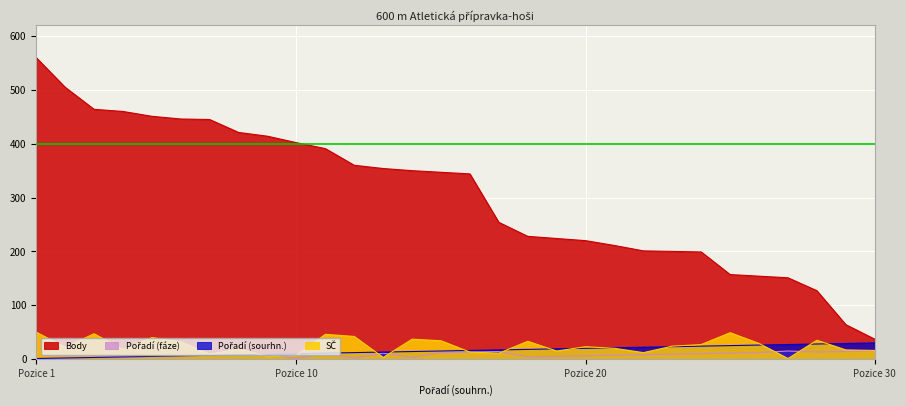

What is the difference between the maximum and minimum values in the SČ series?

49